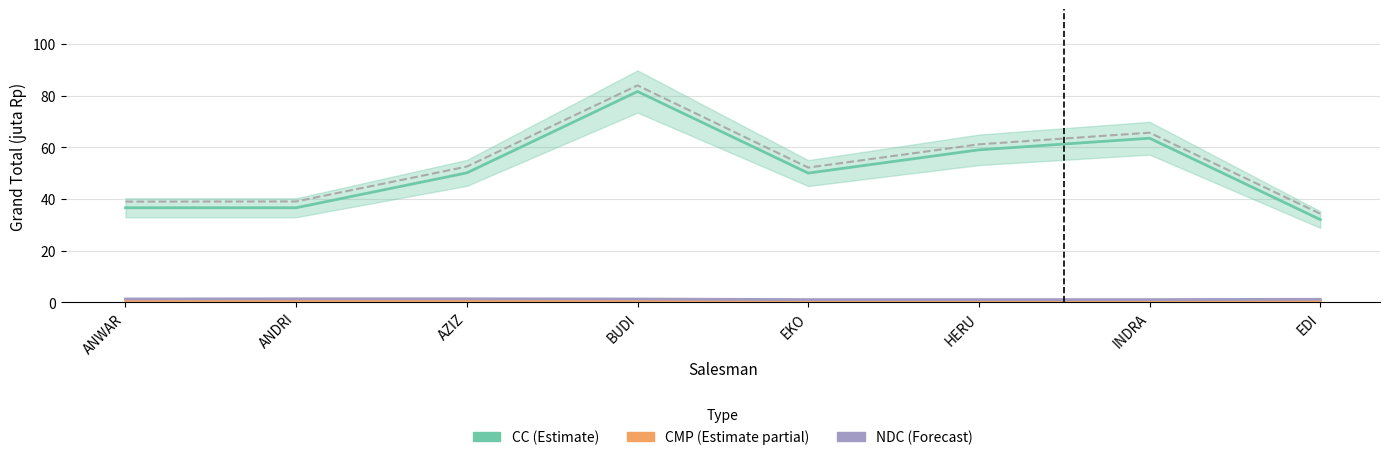

Rank the categories by value from highest to lowest.

BUDI, INDRA, HERU, AZIZ, EKO, ANDRI, ANWAR, EDI